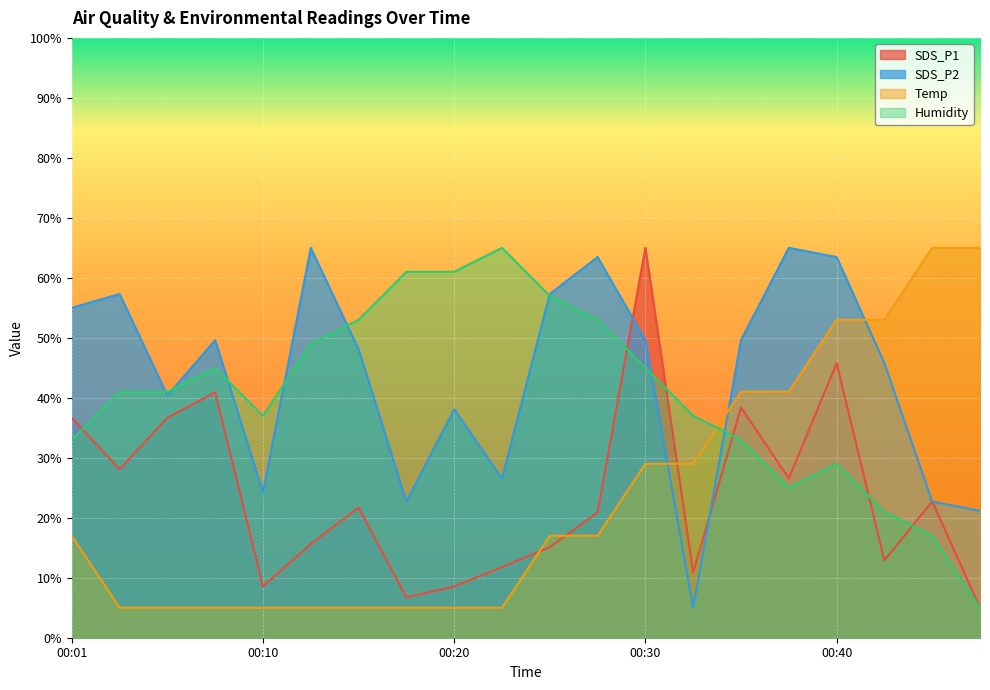

The Humidity series shows 57.0 at 00:25. True or false?

True